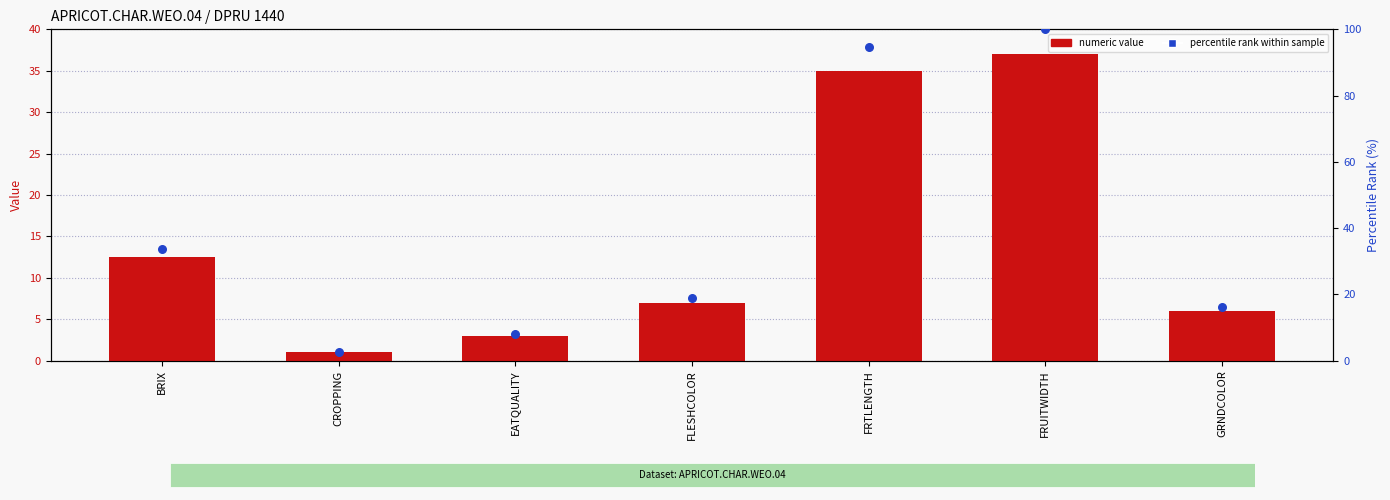

Which series contains the lowest Y value?

numeric value